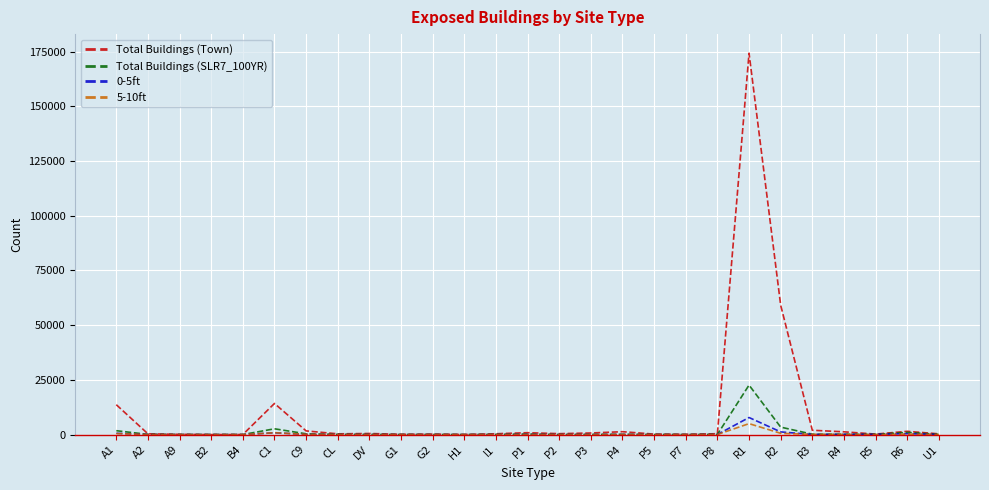

What is the highest value of the 5-10ft series?

5003